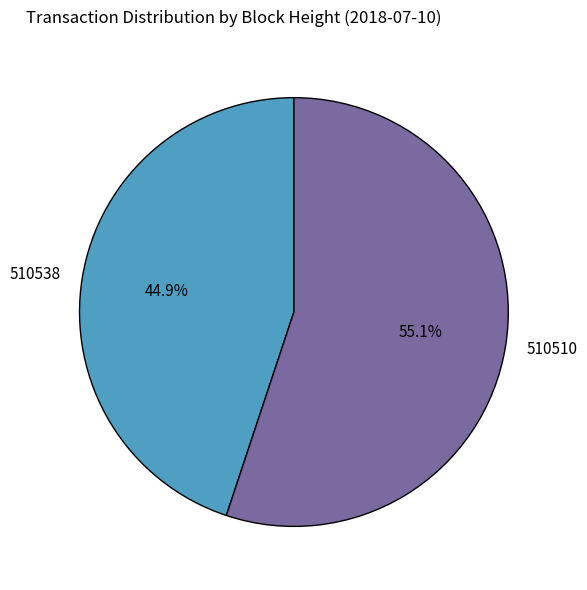

True or false: 510510 accounts for 42% of the total.

False